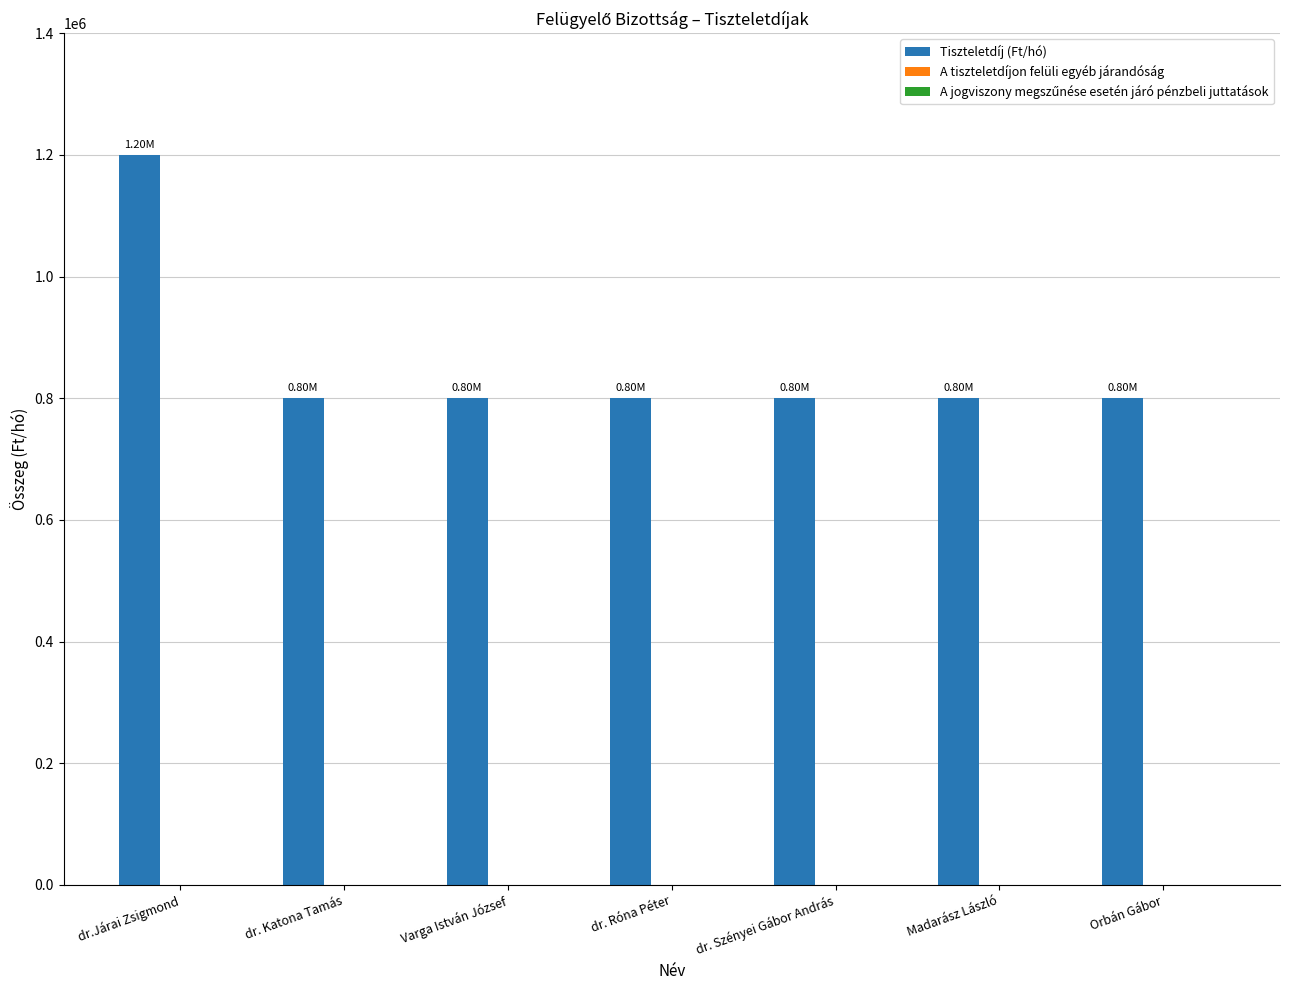

What is the label of the 6th bar from the right?

dr. Katona Tamás